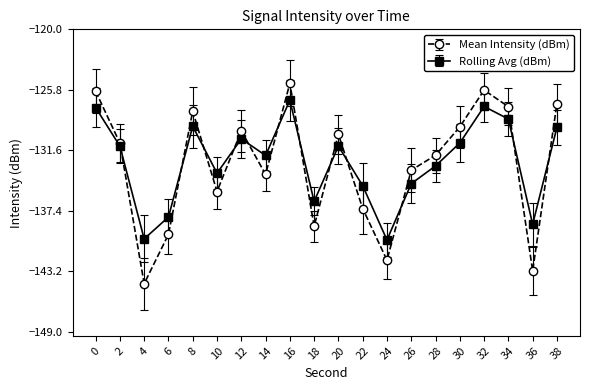

Between which two adjacent categories do Rolling Avg (dBm) and Mean Intensity (dBm) first intersect?

2 and 4